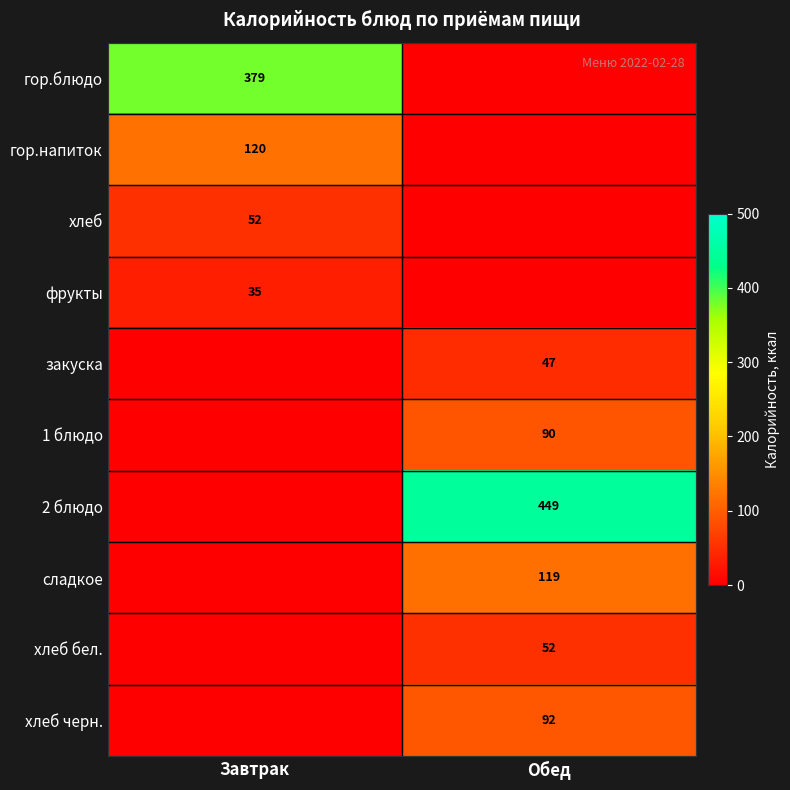

Is it true that сладкое equals 119 at Обед?

True